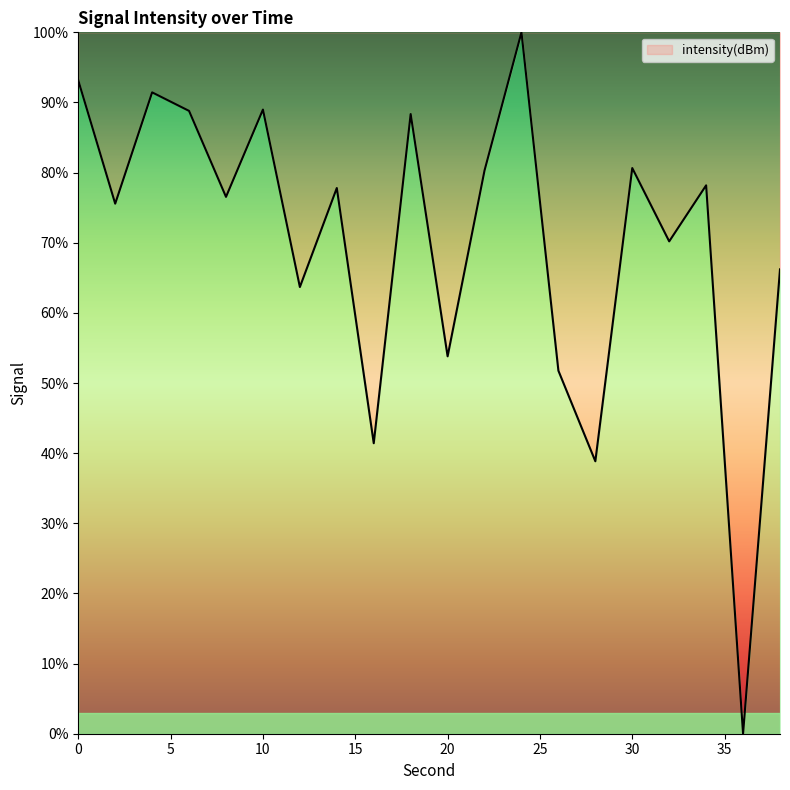

What is the difference between the maximum and minimum values?

100.0